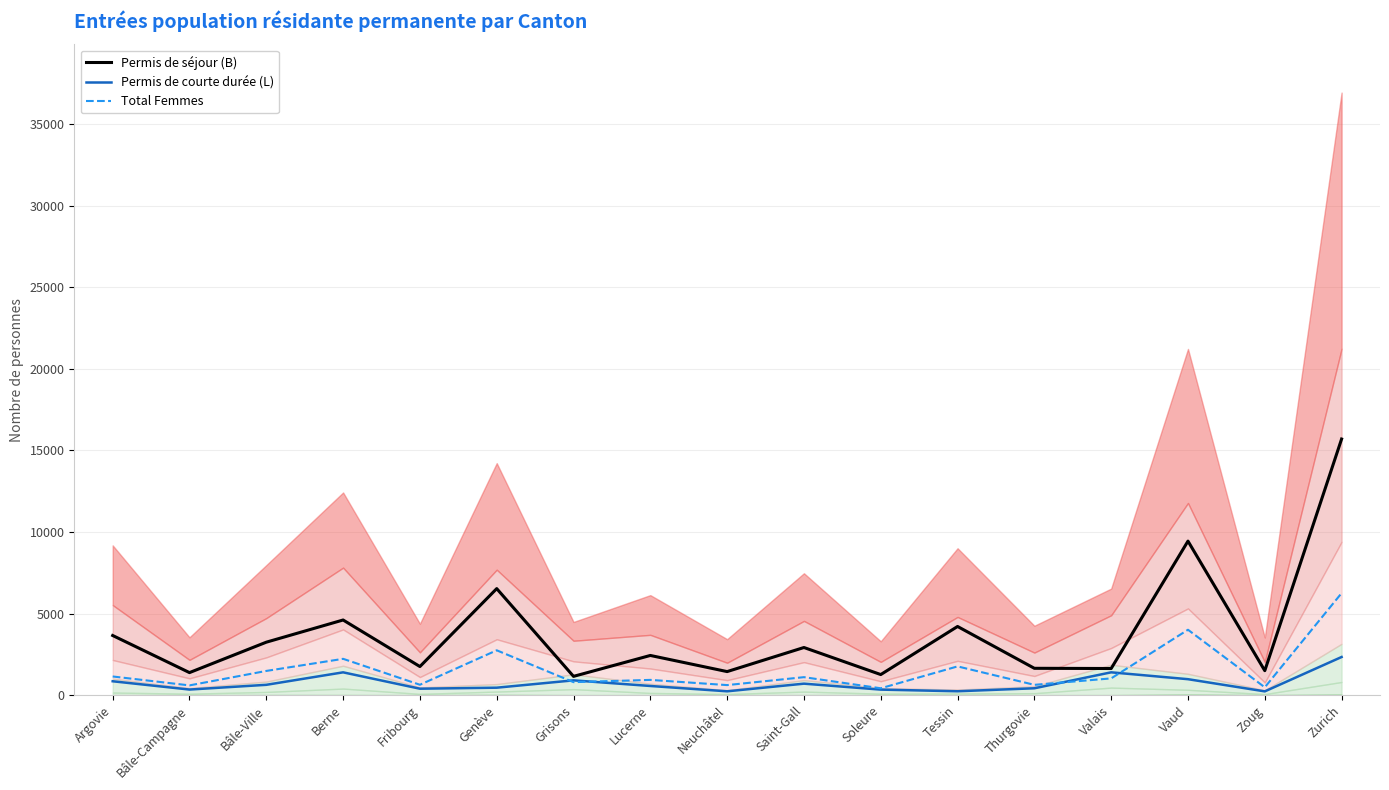

The Total Femmes series shows 935 at Lucerne. True or false?

True